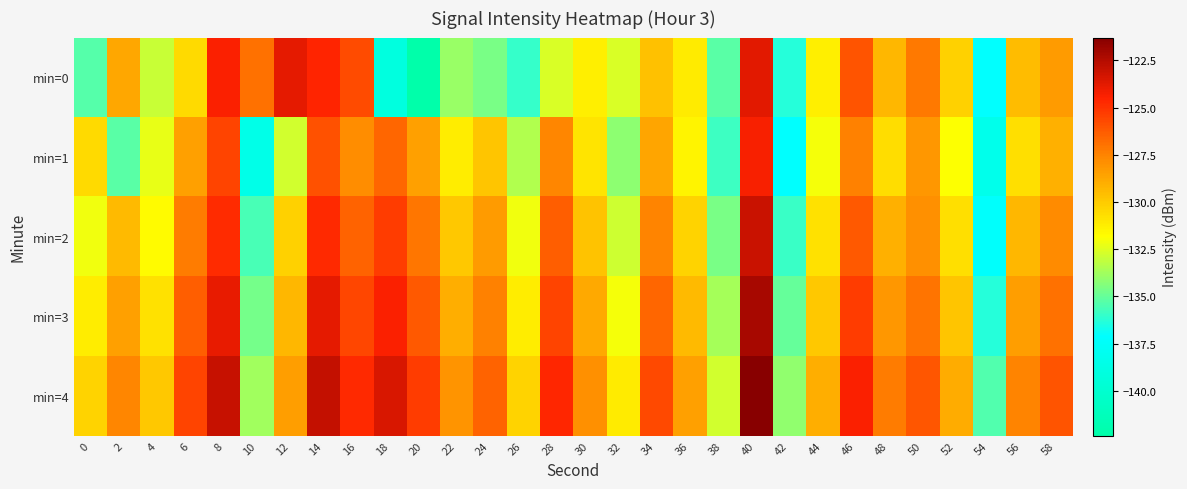

Reading right to left, transcribe all the data shown in this chart.

min=0: 58=-128.3	56=-129.5	54=-137.1	52=-130.2	50=-127.2	48=-129.3	46=-126.0	44=-131.3	42=-136.3	40=-123.7	38=-135.2	36=-131.1	34=-129.6	32=-132.6	30=-131.3	28=-132.6	26=-136.0	24=-134.6	22=-134.0	20=-142.4	18=-139.0	16=-125.8	14=-124.5	12=-123.8	10=-126.9	8=-124.4	6=-130.6	4=-133.0	2=-128.8	0=-135.3
min=1: 58=-129.1	56=-130.7	54=-138.3	52=-131.9	50=-128.2	48=-130.6	46=-127.4	44=-132.0	42=-137.1	40=-124.3	38=-135.8	36=-131.5	34=-128.7	32=-134.2	30=-130.9	28=-127.6	26=-133.4	24=-129.8	22=-131.2	20=-128.5	18=-126.6	16=-127.9	14=-126.0	12=-132.8	10=-138.5	8=-125.5	6=-128.5	4=-132.3	2=-135.2	0=-130.6
min=2: 58=-127.8	56=-129.3	54=-137.2	52=-130.7	50=-127.9	48=-129.1	46=-126.2	44=-130.8	42=-135.9	40=-123.1	38=-134.6	36=-130.3	34=-127.5	32=-132.9	30=-129.7	28=-126.4	26=-132.1	24=-128.3	22=-129.9	20=-127.1	18=-125.3	16=-126.5	14=-124.7	12=-130.2	10=-135.6	8=-124.8	6=-127.3	4=-131.7	2=-129.4	0=-132.1
min=3: 58=-126.9	56=-128.4	54=-136.3	52=-129.8	50=-127.0	48=-128.2	46=-125.3	44=-129.9	42=-135.0	40=-122.2	38=-133.7	36=-129.4	34=-126.6	32=-132.0	30=-128.8	28=-125.5	26=-131.2	24=-127.4	22=-129.0	20=-126.2	18=-124.4	16=-125.6	14=-123.8	12=-129.3	10=-134.7	8=-123.9	6=-126.4	4=-130.8	2=-128.5	0=-131.2
min=4: 58=-126.0	56=-127.5	54=-135.4	52=-128.9	50=-126.1	48=-127.3	46=-124.4	44=-129.0	42=-134.1	40=-121.3	38=-132.8	36=-128.5	34=-125.7	32=-131.1	30=-127.9	28=-124.6	26=-130.3	24=-126.5	22=-128.1	20=-125.3	18=-123.5	16=-124.7	14=-122.9	12=-128.4	10=-133.8	8=-123.0	6=-125.5	4=-129.9	2=-127.6	0=-130.3